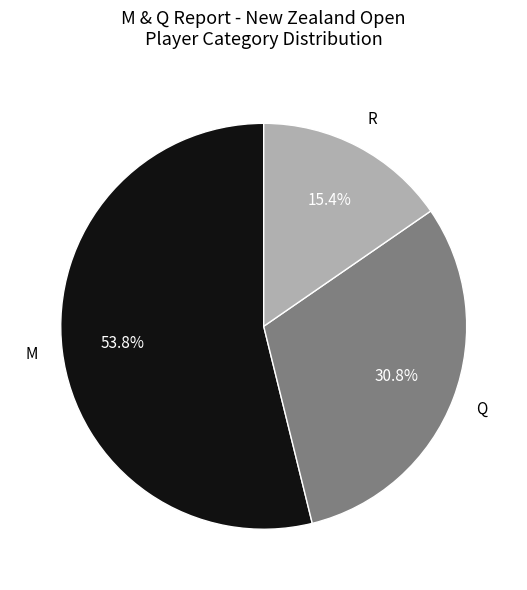

Is there any slice that represents more than half of the pie?

Yes